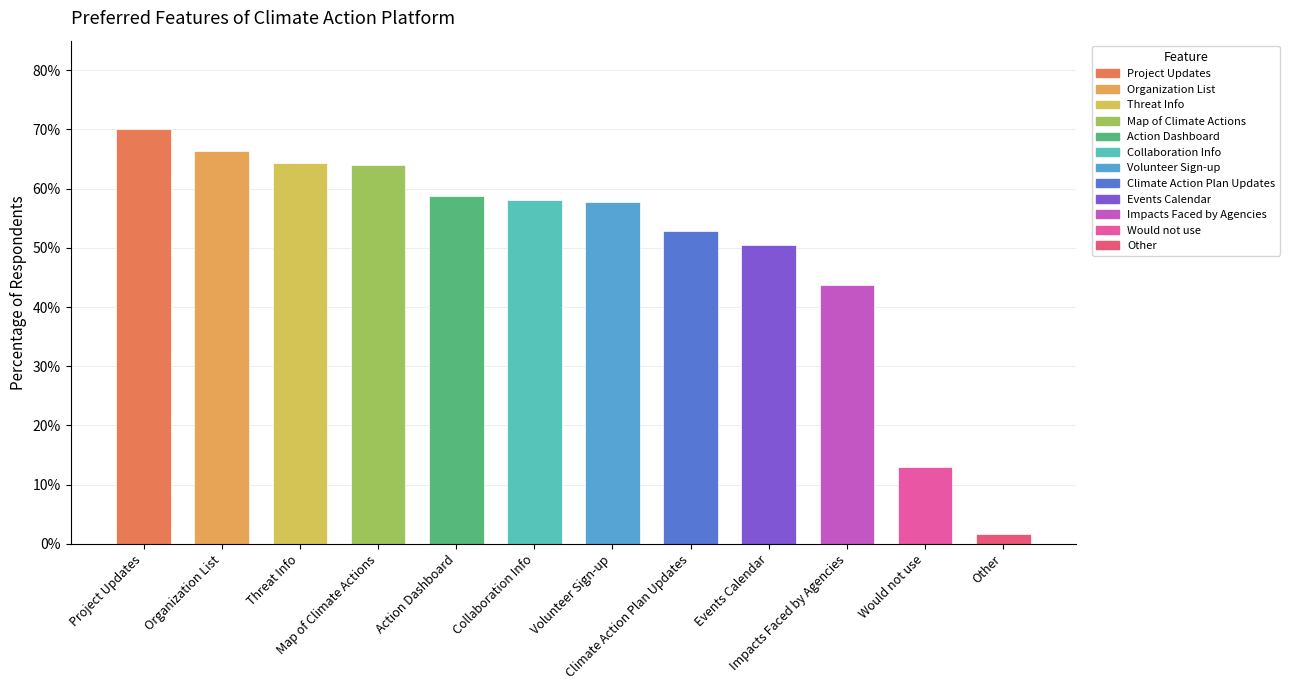

Does the chart contain any negative values?

No